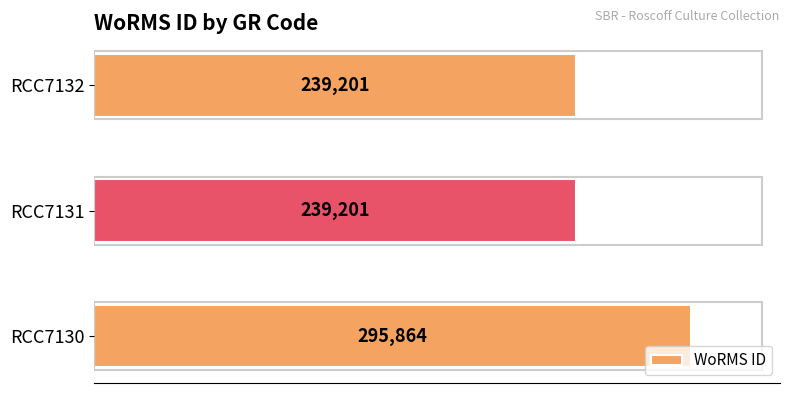

Reading bottom to top, transcribe all the data shown in this chart.

RCC7130=295864	RCC7131=239201	RCC7132=239201